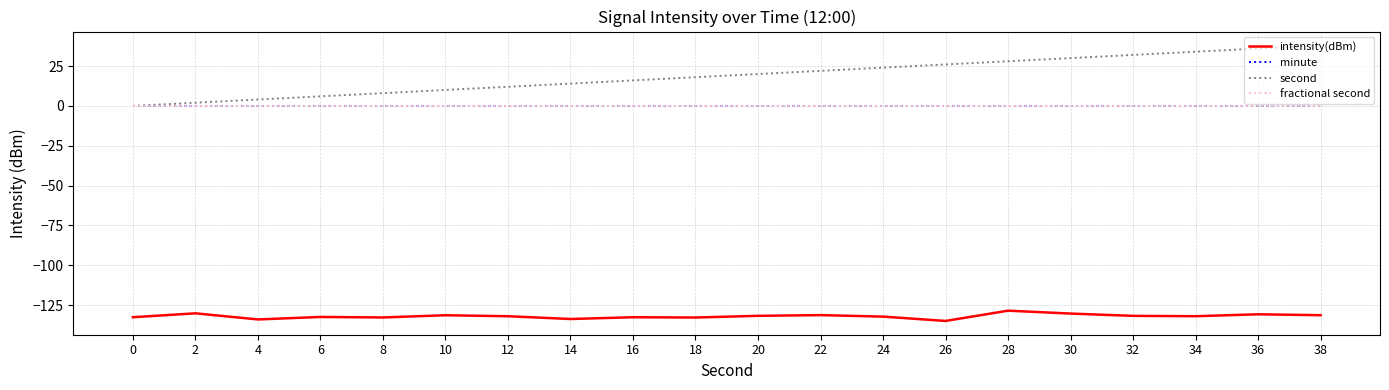

Is this an area chart (filled region under the line)?

No